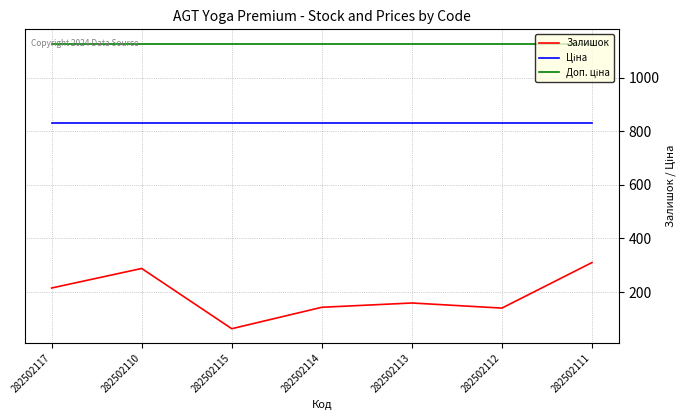

The Залишок series shows 199.5 at 282502110. True or false?

False